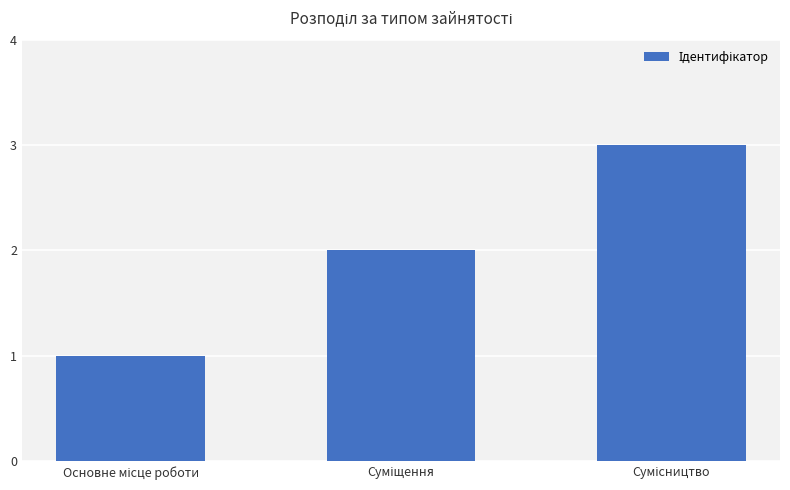

What is the greatest value displayed?

3